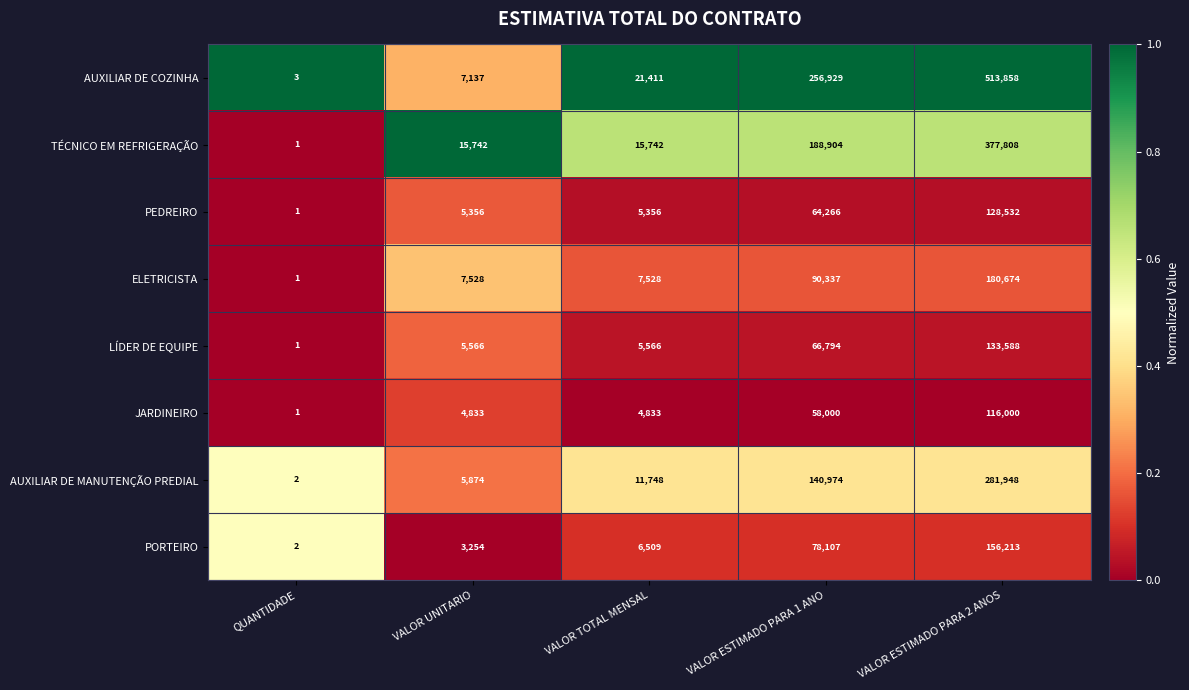

What is the difference between the second highest and minimum values in the PORTEIRO series?

78105